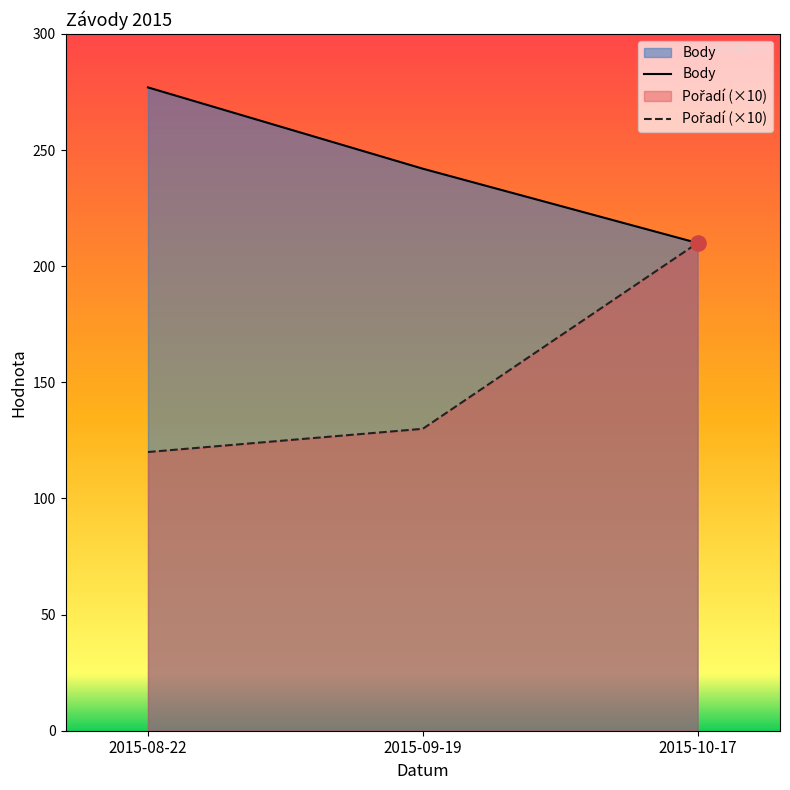

Which series reaches the maximum Y coordinate?

Body